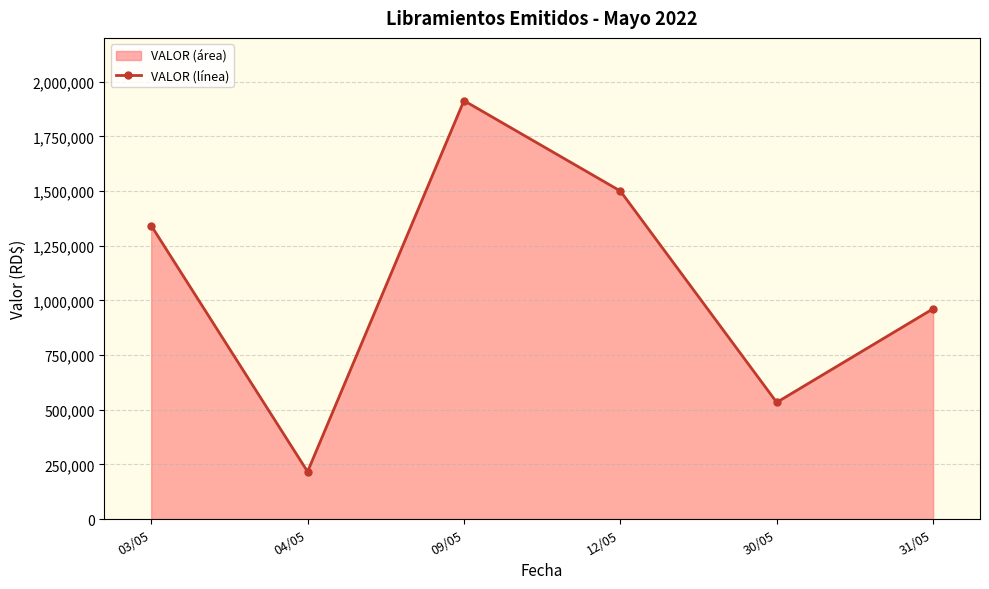

Is it true that the value at 04/05 is 293580.3?

False